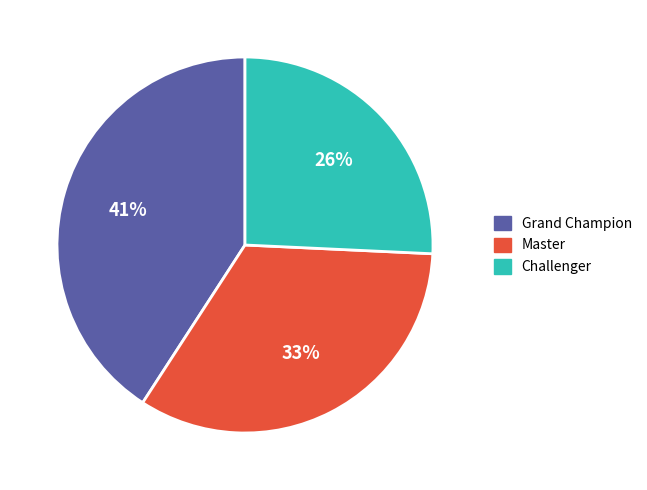

What percentage is the Master slice, to the nearest percent?

33%